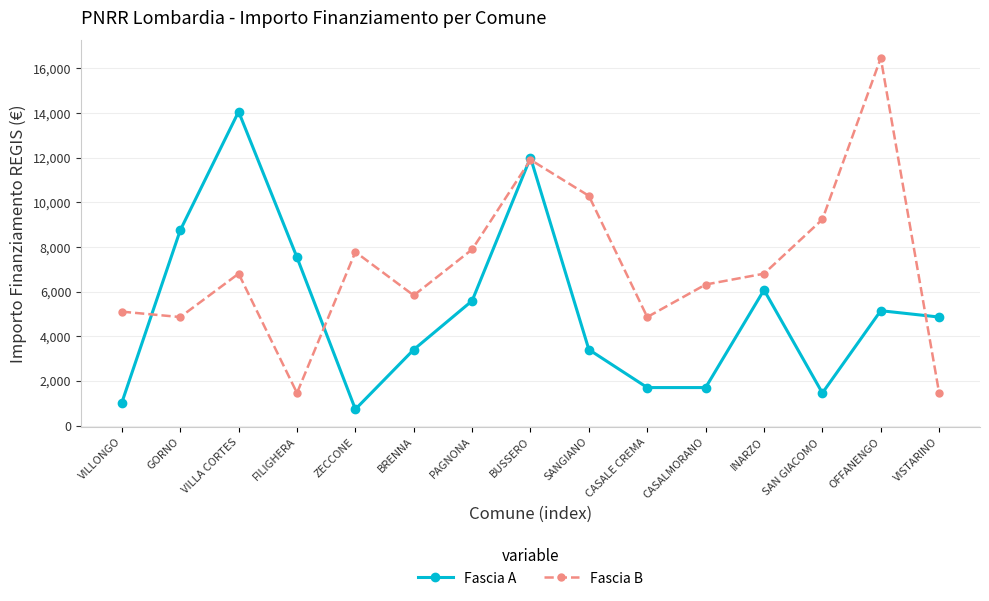

Which series has the largest range (max minus min)?

Fascia B